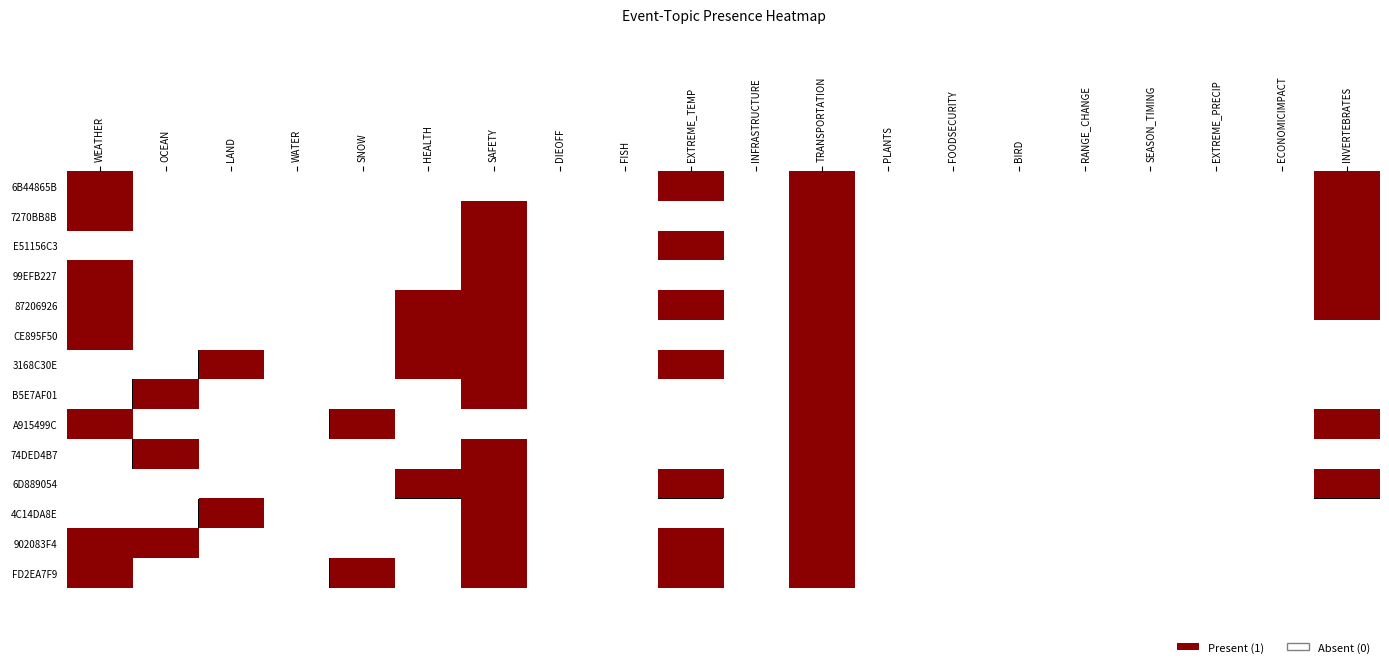

Reading left to right, extract all data points from this chart.

6B44865B: WEATHER=1	OCEAN=0	LAND=0	WATER=0	SNOW=0	HEALTH=0	SAFETY=0	DIEOFF=0	FISH=0	EXTREME_TEMP=1	INFRASTRUCTURE=0	TRANSPORTATION=1	PLANTS=0	FOODSECURITY=0	BIRD=0	RANGE_CHANGE=0	SEASON_TIMING=0	EXTREME_PRECIP=0	ECONOMICIMPACT=0	INVERTEBRATES=1
7270BB8B: WEATHER=1	OCEAN=0	LAND=0	WATER=0	SNOW=0	HEALTH=0	SAFETY=1	DIEOFF=0	FISH=0	EXTREME_TEMP=0	INFRASTRUCTURE=0	TRANSPORTATION=1	PLANTS=0	FOODSECURITY=0	BIRD=0	RANGE_CHANGE=0	SEASON_TIMING=0	EXTREME_PRECIP=0	ECONOMICIMPACT=0	INVERTEBRATES=1
E51156C3: WEATHER=0	OCEAN=0	LAND=0	WATER=0	SNOW=0	HEALTH=0	SAFETY=1	DIEOFF=0	FISH=0	EXTREME_TEMP=1	INFRASTRUCTURE=0	TRANSPORTATION=1	PLANTS=0	FOODSECURITY=0	BIRD=0	RANGE_CHANGE=0	SEASON_TIMING=0	EXTREME_PRECIP=0	ECONOMICIMPACT=0	INVERTEBRATES=1
99EFB227: WEATHER=1	OCEAN=0	LAND=0	WATER=0	SNOW=0	HEALTH=0	SAFETY=1	DIEOFF=0	FISH=0	EXTREME_TEMP=0	INFRASTRUCTURE=0	TRANSPORTATION=1	PLANTS=0	FOODSECURITY=0	BIRD=0	RANGE_CHANGE=0	SEASON_TIMING=0	EXTREME_PRECIP=0	ECONOMICIMPACT=0	INVERTEBRATES=1
87206926: WEATHER=1	OCEAN=0	LAND=0	WATER=0	SNOW=0	HEALTH=1	SAFETY=1	DIEOFF=0	FISH=0	EXTREME_TEMP=1	INFRASTRUCTURE=0	TRANSPORTATION=1	PLANTS=0	FOODSECURITY=0	BIRD=0	RANGE_CHANGE=0	SEASON_TIMING=0	EXTREME_PRECIP=0	ECONOMICIMPACT=0	INVERTEBRATES=1
CE895F50: WEATHER=1	OCEAN=0	LAND=0	WATER=0	SNOW=0	HEALTH=1	SAFETY=1	DIEOFF=0	FISH=0	EXTREME_TEMP=0	INFRASTRUCTURE=0	TRANSPORTATION=1	PLANTS=0	FOODSECURITY=0	BIRD=0	RANGE_CHANGE=0	SEASON_TIMING=0	EXTREME_PRECIP=0	ECONOMICIMPACT=0	INVERTEBRATES=0
3168C30E: WEATHER=0	OCEAN=0	LAND=1	WATER=0	SNOW=0	HEALTH=1	SAFETY=1	DIEOFF=0	FISH=0	EXTREME_TEMP=1	INFRASTRUCTURE=0	TRANSPORTATION=1	PLANTS=0	FOODSECURITY=0	BIRD=0	RANGE_CHANGE=0	SEASON_TIMING=0	EXTREME_PRECIP=0	ECONOMICIMPACT=0	INVERTEBRATES=0
B5E7AF01: WEATHER=0	OCEAN=1	LAND=0	WATER=0	SNOW=0	HEALTH=0	SAFETY=1	DIEOFF=0	FISH=0	EXTREME_TEMP=0	INFRASTRUCTURE=0	TRANSPORTATION=1	PLANTS=0	FOODSECURITY=0	BIRD=0	RANGE_CHANGE=0	SEASON_TIMING=0	EXTREME_PRECIP=0	ECONOMICIMPACT=0	INVERTEBRATES=0
A915499C: WEATHER=1	OCEAN=0	LAND=0	WATER=0	SNOW=1	HEALTH=0	SAFETY=0	DIEOFF=0	FISH=0	EXTREME_TEMP=0	INFRASTRUCTURE=0	TRANSPORTATION=1	PLANTS=0	FOODSECURITY=0	BIRD=0	RANGE_CHANGE=0	SEASON_TIMING=0	EXTREME_PRECIP=0	ECONOMICIMPACT=0	INVERTEBRATES=1
74DED4B7: WEATHER=0	OCEAN=1	LAND=0	WATER=0	SNOW=0	HEALTH=0	SAFETY=1	DIEOFF=0	FISH=0	EXTREME_TEMP=0	INFRASTRUCTURE=0	TRANSPORTATION=1	PLANTS=0	FOODSECURITY=0	BIRD=0	RANGE_CHANGE=0	SEASON_TIMING=0	EXTREME_PRECIP=0	ECONOMICIMPACT=0	INVERTEBRATES=0
6D889054: WEATHER=0	OCEAN=0	LAND=0	WATER=0	SNOW=0	HEALTH=1	SAFETY=1	DIEOFF=0	FISH=0	EXTREME_TEMP=1	INFRASTRUCTURE=0	TRANSPORTATION=1	PLANTS=0	FOODSECURITY=0	BIRD=0	RANGE_CHANGE=0	SEASON_TIMING=0	EXTREME_PRECIP=0	ECONOMICIMPACT=0	INVERTEBRATES=1
4C14DA8E: WEATHER=0	OCEAN=0	LAND=1	WATER=0	SNOW=0	HEALTH=0	SAFETY=1	DIEOFF=0	FISH=0	EXTREME_TEMP=0	INFRASTRUCTURE=0	TRANSPORTATION=1	PLANTS=0	FOODSECURITY=0	BIRD=0	RANGE_CHANGE=0	SEASON_TIMING=0	EXTREME_PRECIP=0	ECONOMICIMPACT=0	INVERTEBRATES=0
902083F4: WEATHER=1	OCEAN=1	LAND=0	WATER=0	SNOW=0	HEALTH=0	SAFETY=1	DIEOFF=0	FISH=0	EXTREME_TEMP=1	INFRASTRUCTURE=0	TRANSPORTATION=1	PLANTS=0	FOODSECURITY=0	BIRD=0	RANGE_CHANGE=0	SEASON_TIMING=0	EXTREME_PRECIP=0	ECONOMICIMPACT=0	INVERTEBRATES=0
FD2EA7F9: WEATHER=1	OCEAN=0	LAND=0	WATER=0	SNOW=1	HEALTH=0	SAFETY=1	DIEOFF=0	FISH=0	EXTREME_TEMP=1	INFRASTRUCTURE=0	TRANSPORTATION=1	PLANTS=0	FOODSECURITY=0	BIRD=0	RANGE_CHANGE=0	SEASON_TIMING=0	EXTREME_PRECIP=0	ECONOMICIMPACT=0	INVERTEBRATES=0